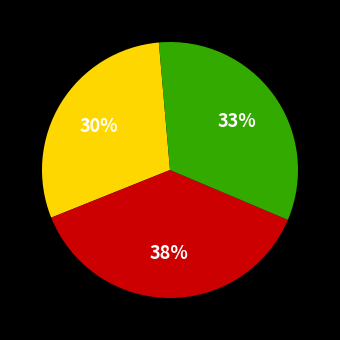

To the nearest percent, what is the average slice percentage?

33%